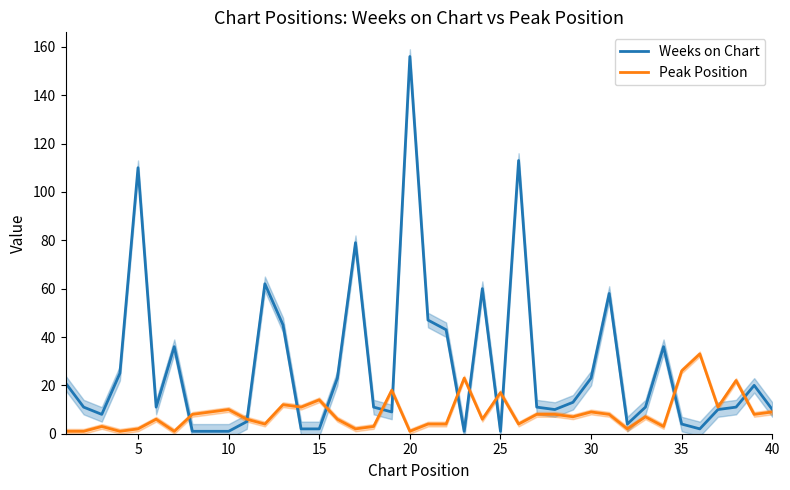

List the series in order of their overall mean, lowest first.

Peak Position, Weeks on Chart